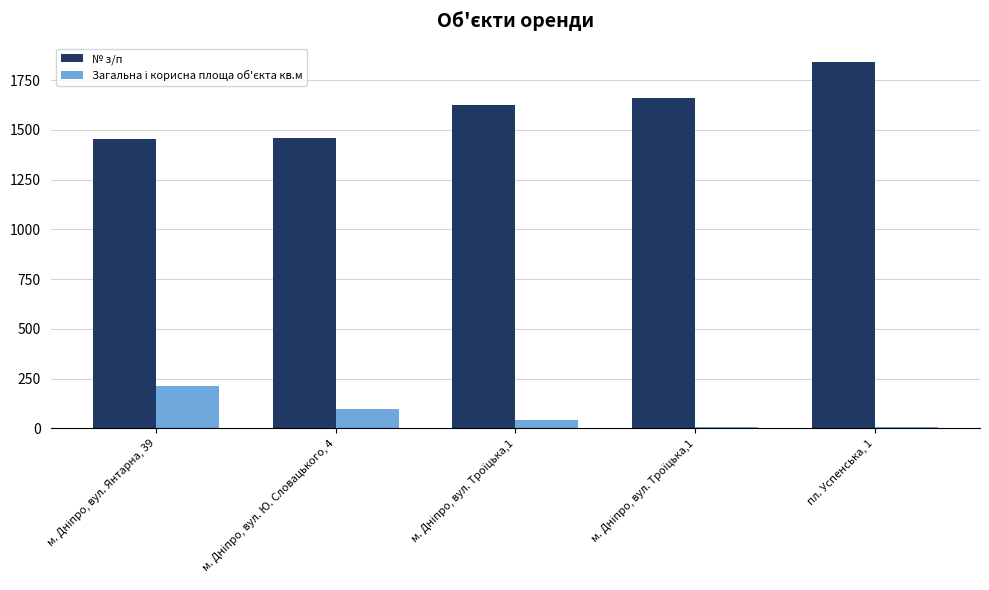

Which series has the largest total across all categories?

№ з/п